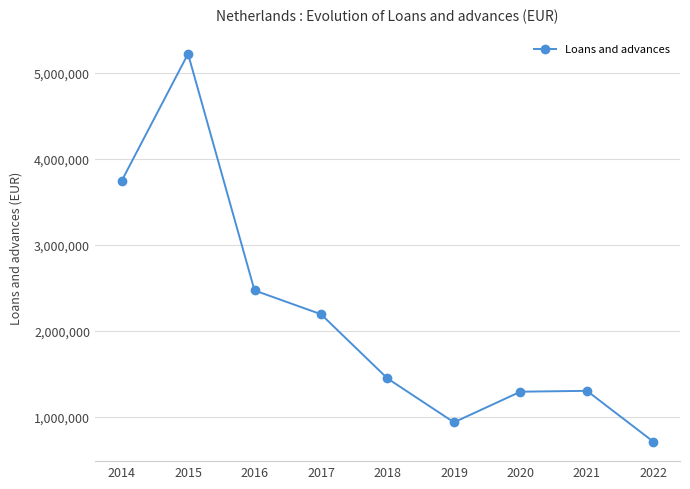

What is the ratio of the value at 2014 to the value at 2019?

4.0